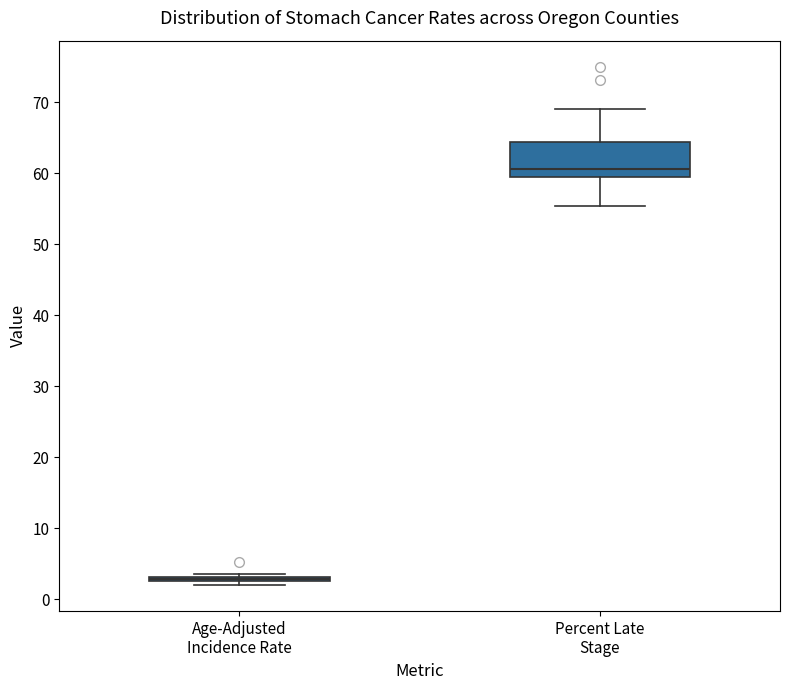

Comparing the boxes themselves (not the whiskers), which one is the tallest?

Percent Late Stage